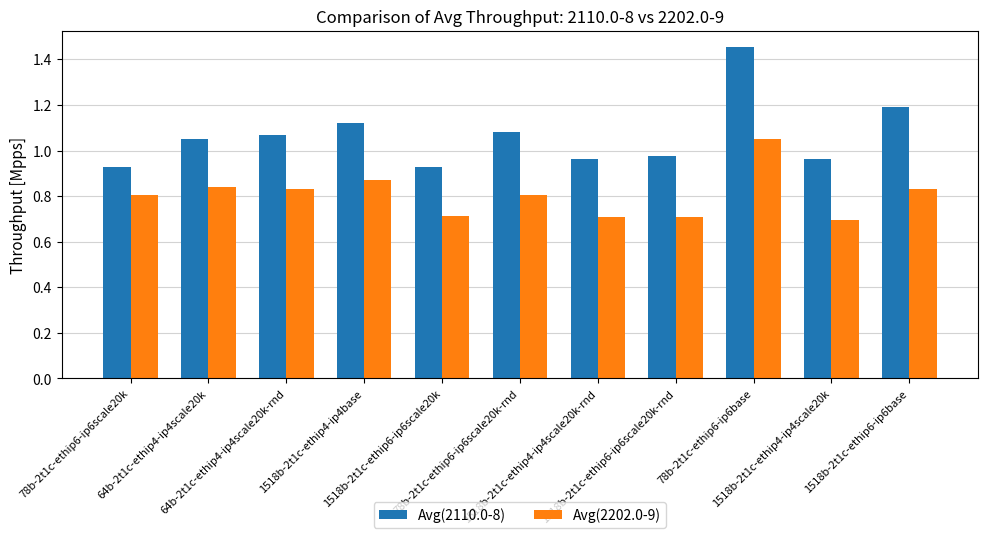

Rank the series by their maximum value, from lowest to highest.

Avg(2202.0-9), Avg(2110.0-8)